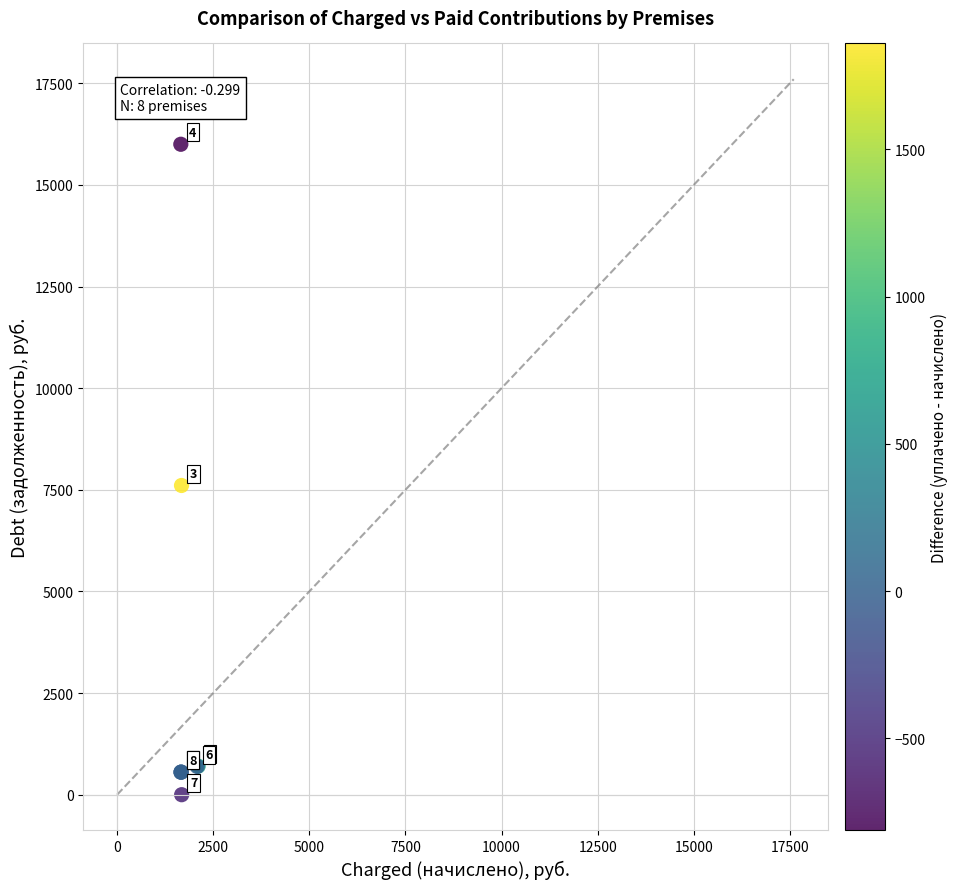

What Y value in the scatter plot is closest to 8000?

7606.6